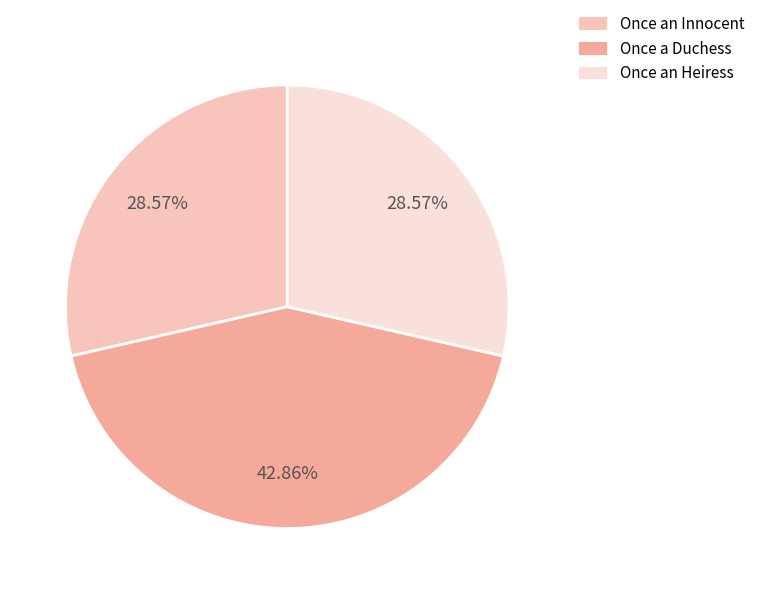

Does Once an Heiress account for over 50% of the chart?

No